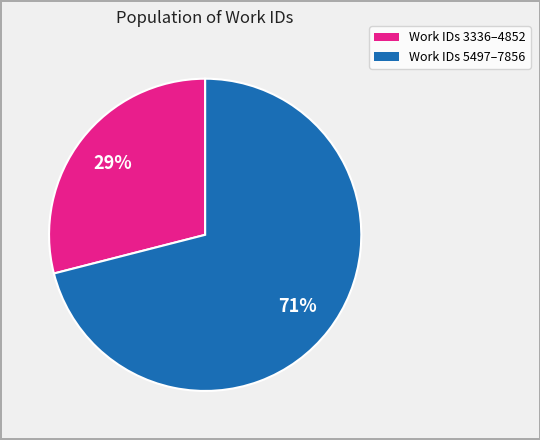

True or false: Work IDs 5497–7856 accounts for 71% of the total.

True